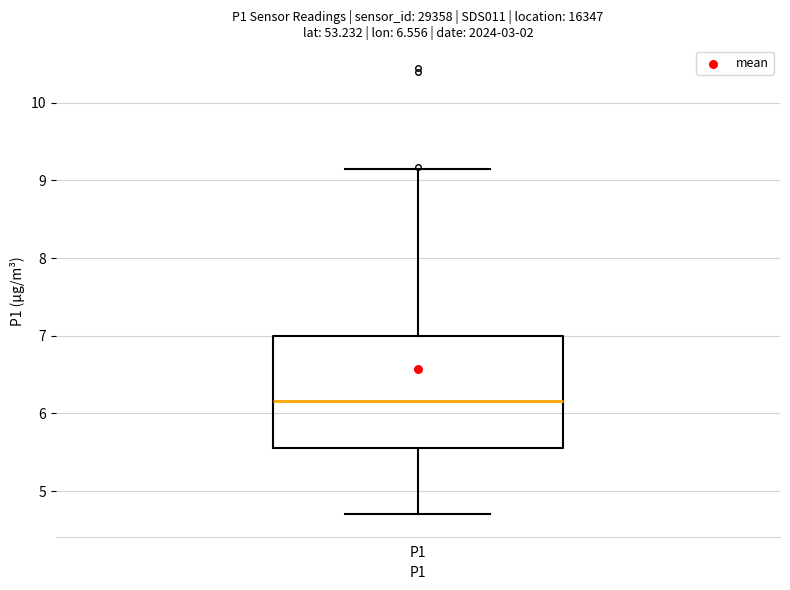

Where is the upper edge of the box for P1 on the y-axis? The values are not printed on the chart, so give them approximately, as read against the axis.

7.0